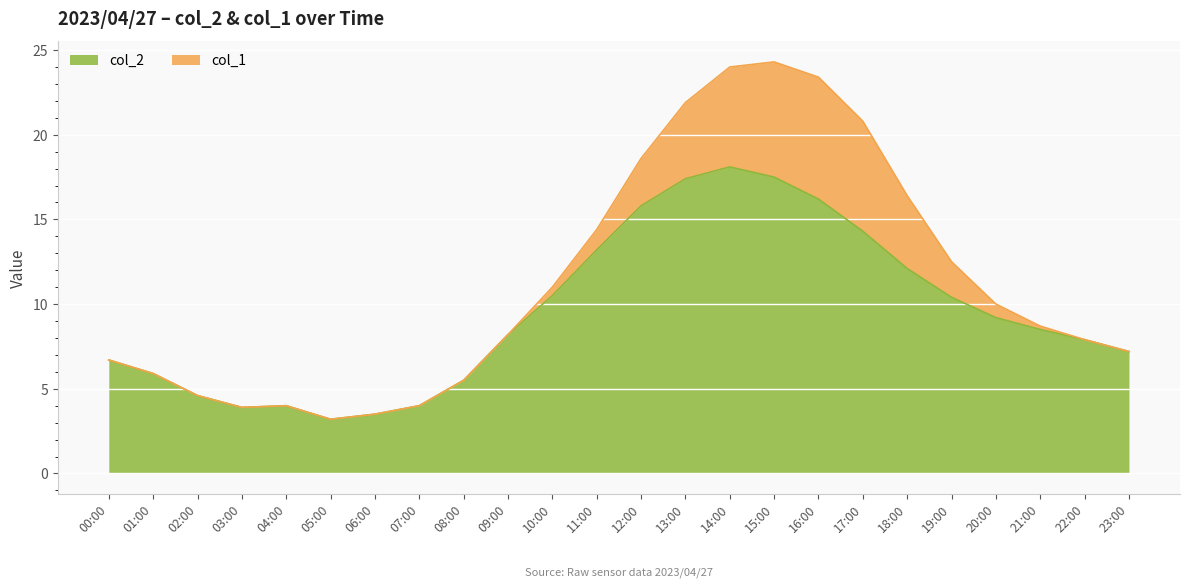

List the labels in order of value, smallest first.

05:00, 06:00, 03:00, 04:00, 07:00, 02:00, 08:00, 01:00, 00:00, 23:00, 22:00, 09:00, 21:00, 20:00, 19:00, 10:00, 18:00, 11:00, 17:00, 12:00, 16:00, 13:00, 15:00, 14:00